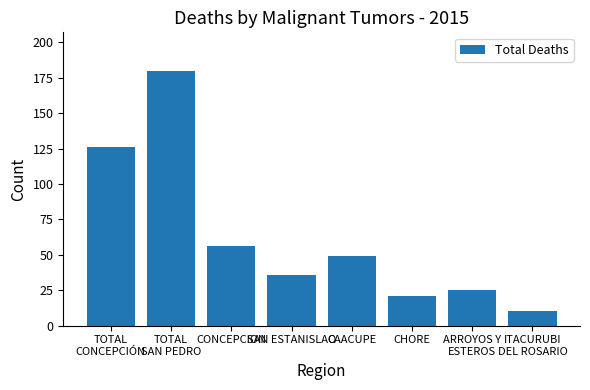

Where is the data nearest to the value 95?

TOTAL
CONCEPCIÓN